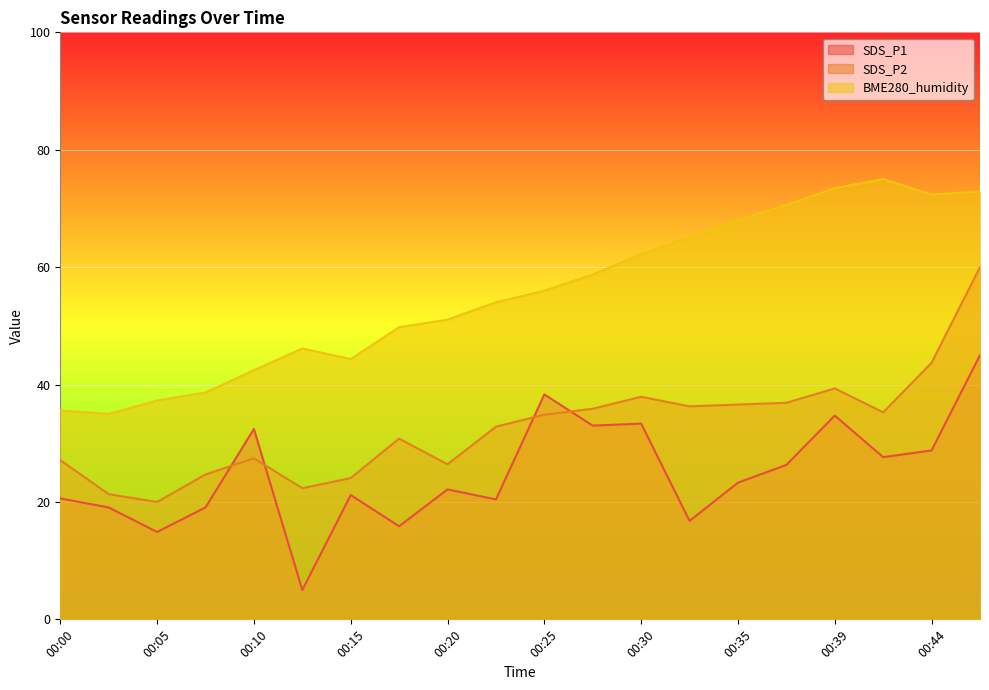

What is the total value across all series at 00:05?

72.2